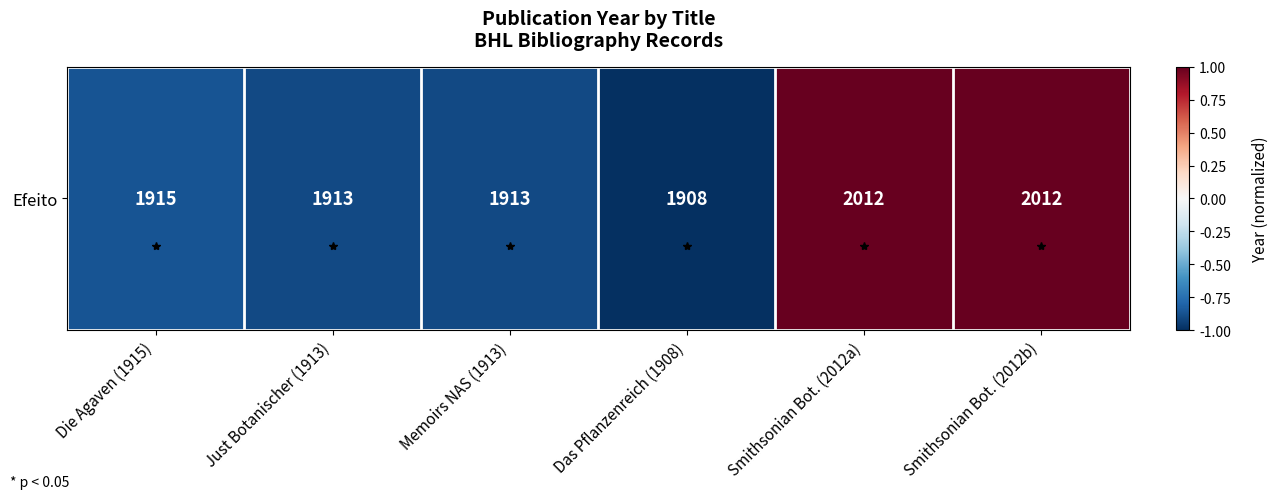

What is the difference between the values at Das Pflanzenreich (1908) and Die Agaven (1915)?

0.1